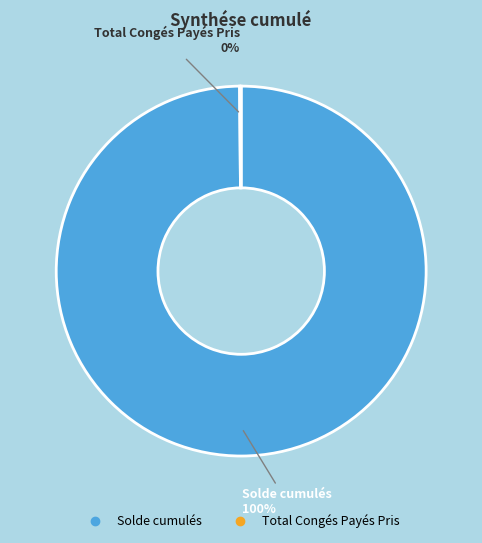

What percentage is the Solde cumulés slice, to the nearest percent?

100%